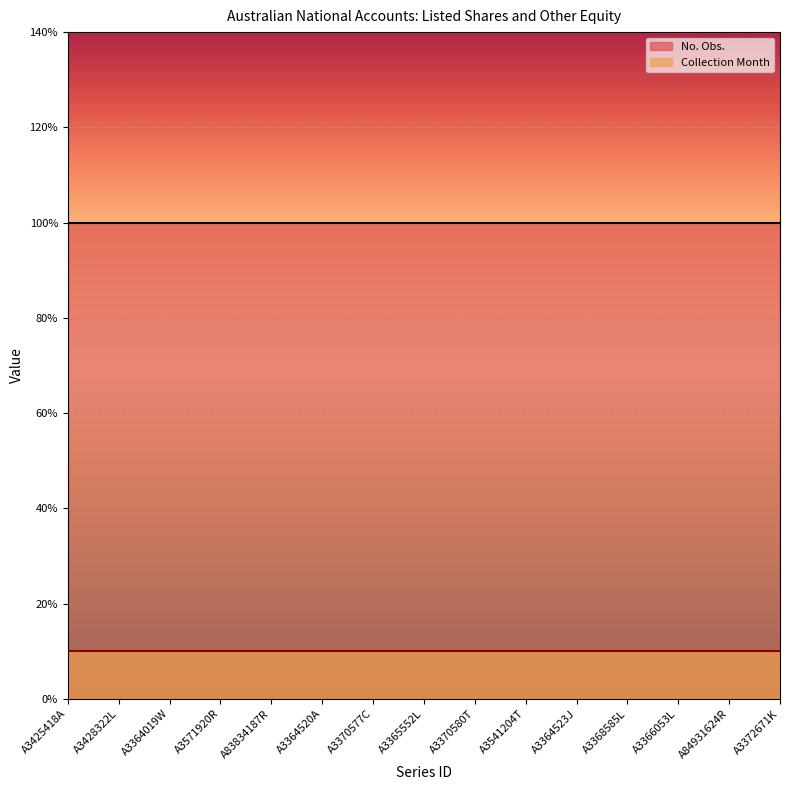

What is the difference between the highest and lowest values at A3366053L?

90